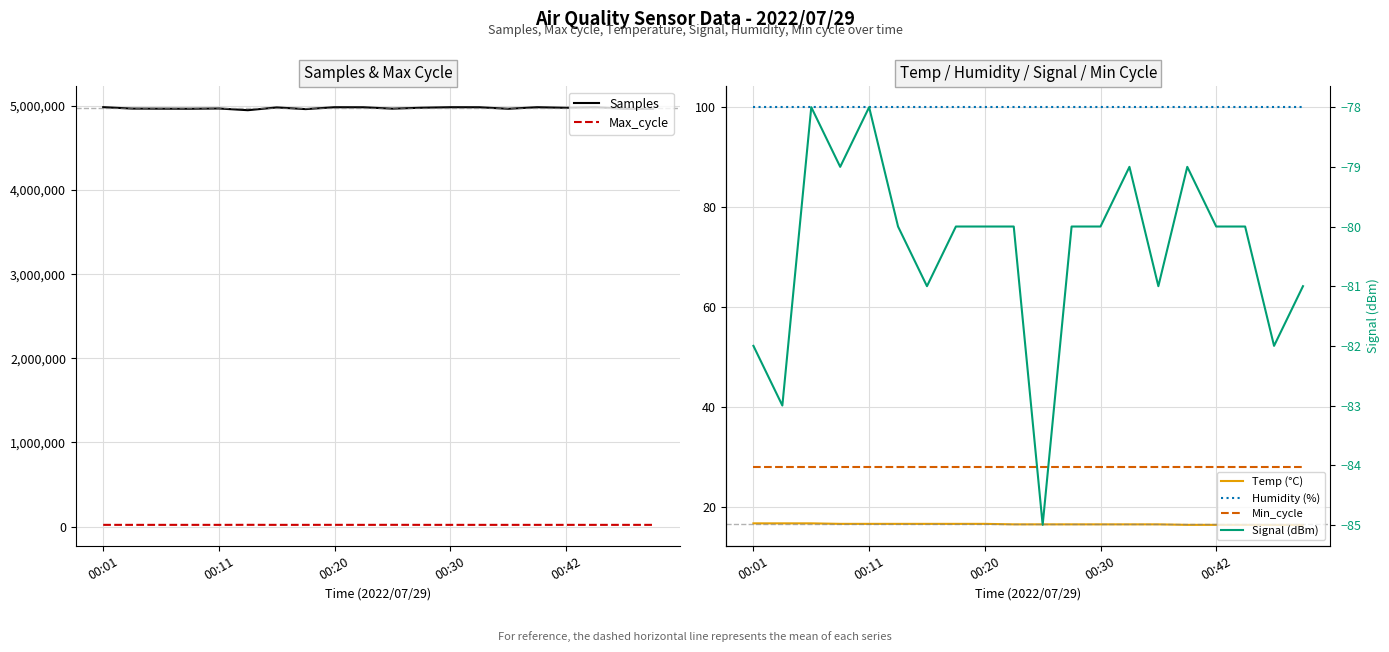

How many data points in Max_cycle are above 20042?

9